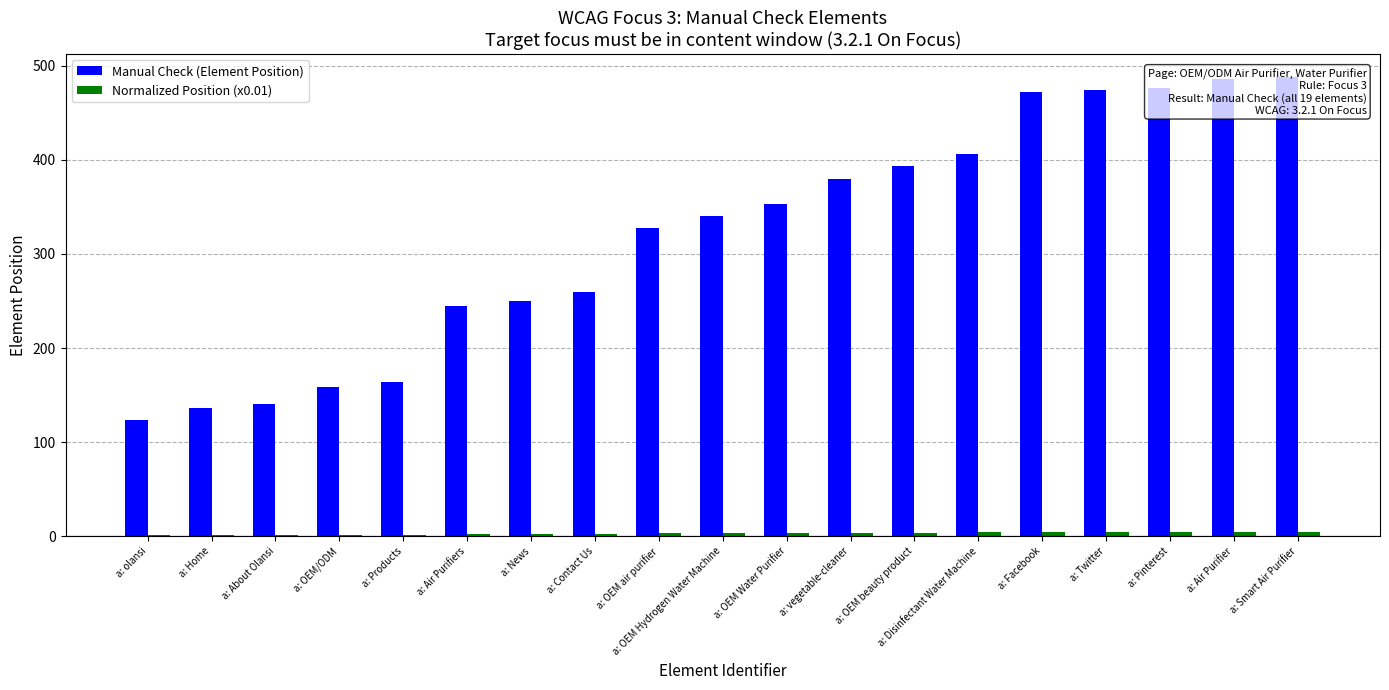

Reading left to right, list all the values displayed in this chart.

Manual Check (Element Position): 123.0	136.0	141.0	159.0	164.0	245.0	250.0	259.0	327.0	340.0	353.0	380.0	393.0	406.0	472.0	474.0	476.0	486.0	488.0
Normalized Position (x0.01): 1.2	1.4	1.4	1.6	1.6	2.5	2.5	2.6	3.3	3.4	3.5	3.8	3.9	4.1	4.7	4.7	4.8	4.9	4.9